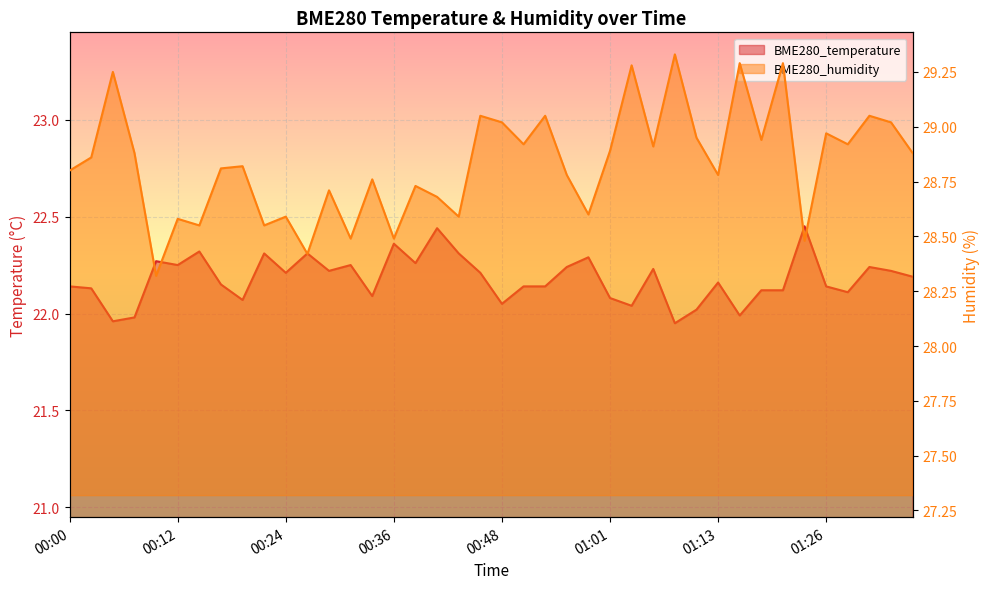

What position from the right is 00:48?

20